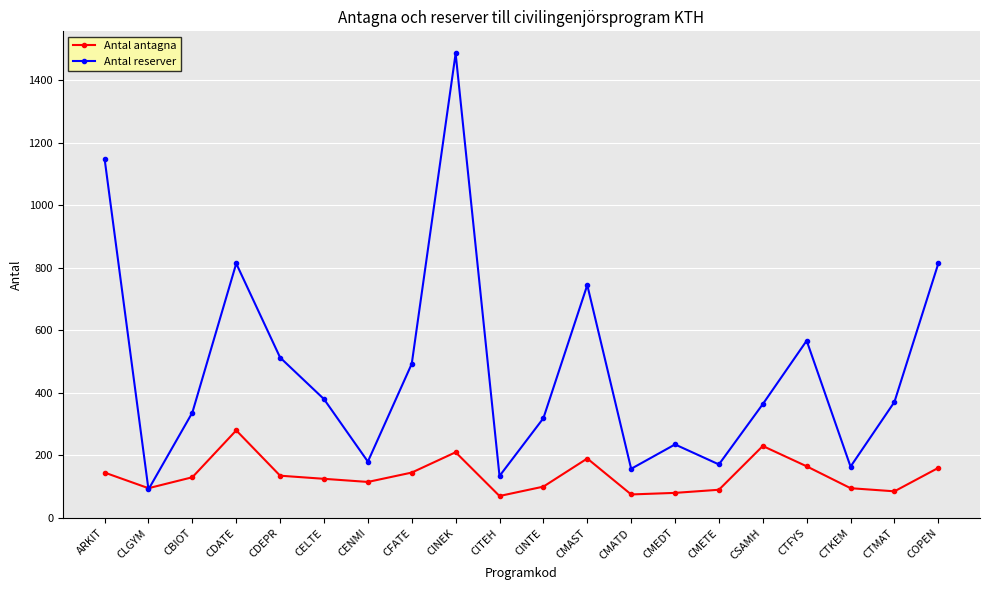

What is the total value across all series at CTKEM?

259